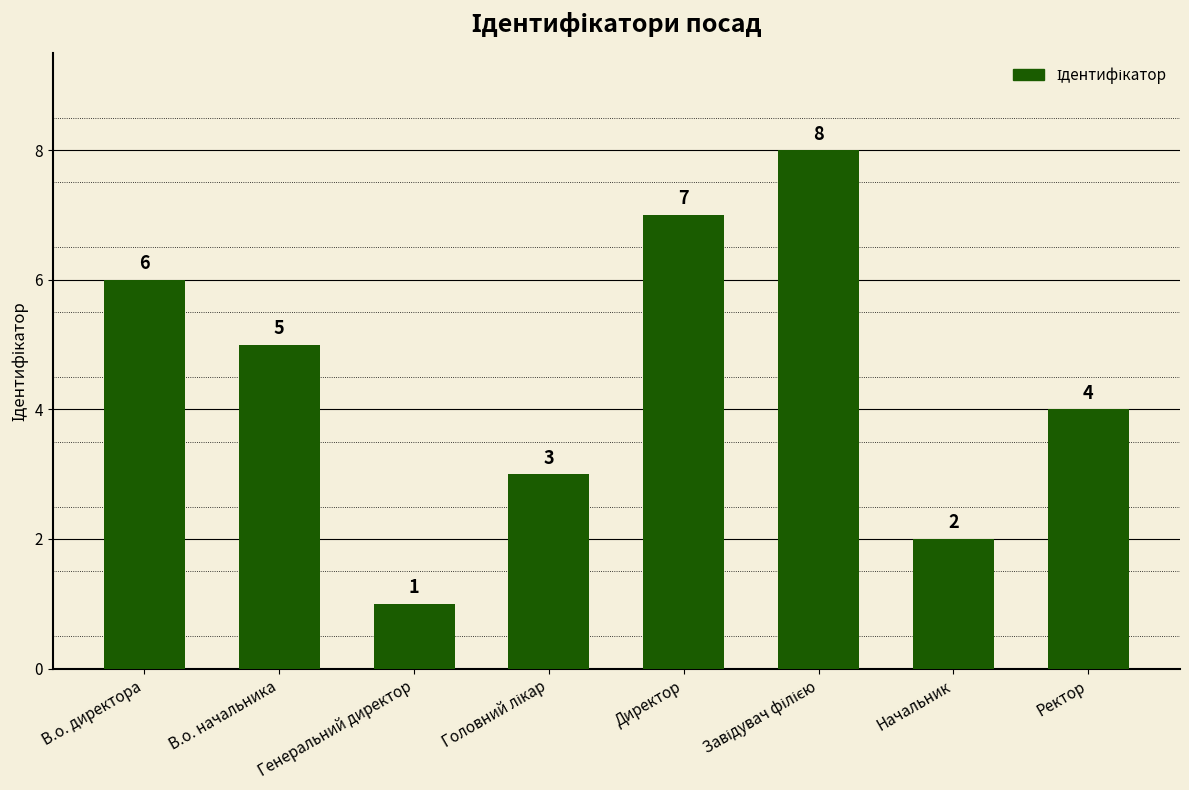

What is the label of the 5th bar from the left?

Директор